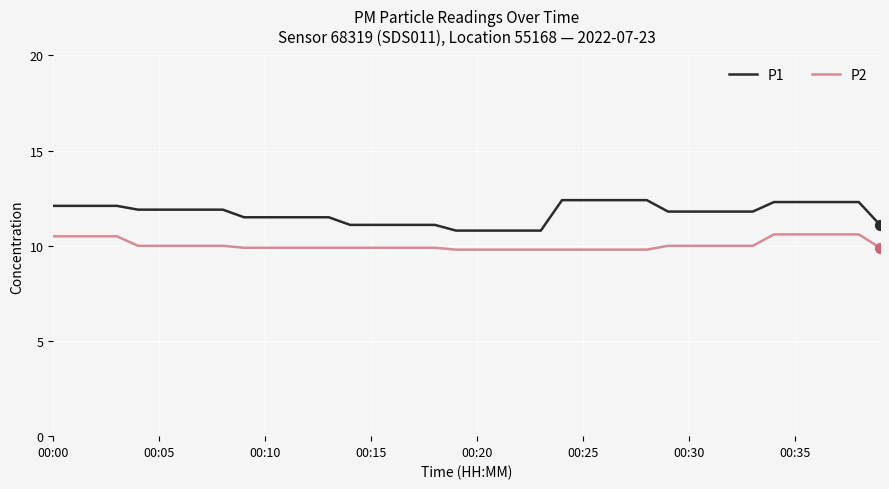

Which series has the largest total across all categories?

P1